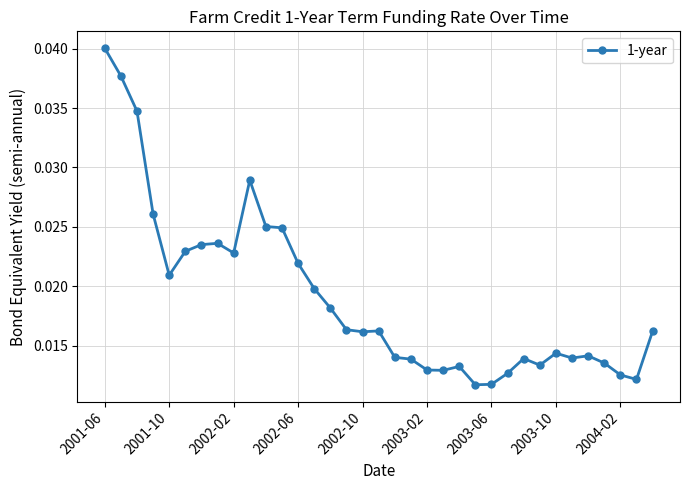

True or false: the data has more than 0 interior local peaks.

True